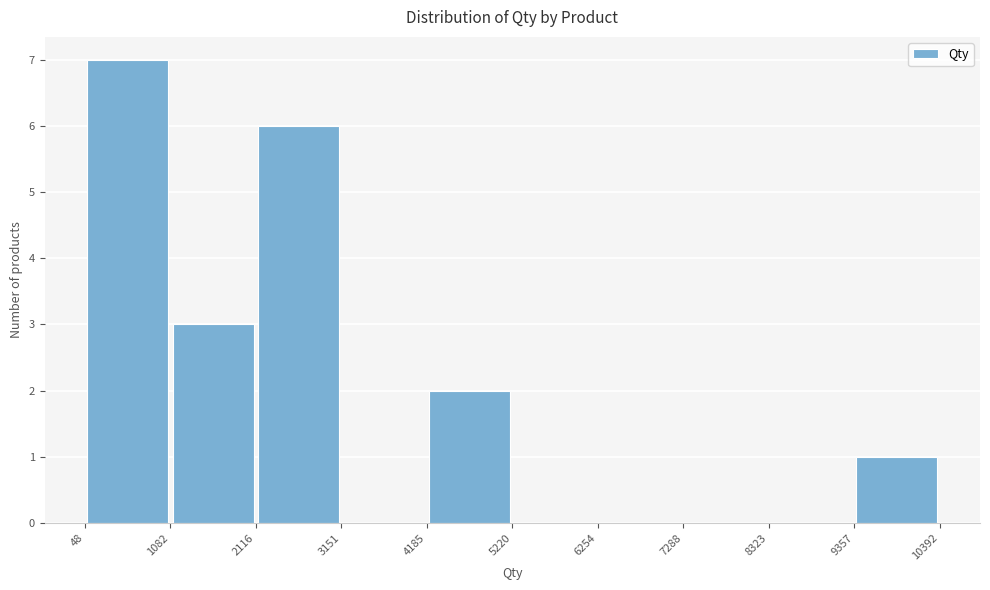

Over which range of the x-axis is the bar tallest?

48 to 1082